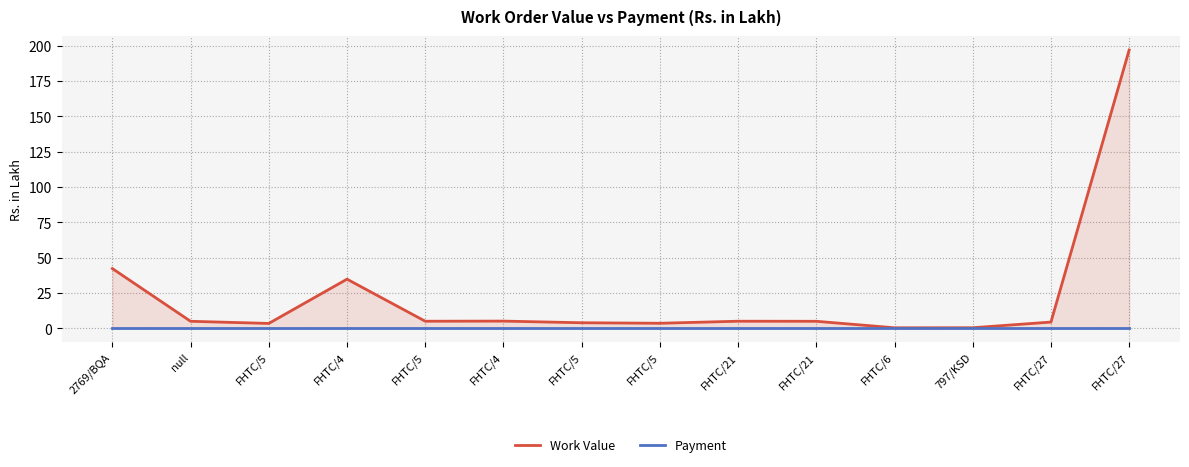

What is the lowest value of the Work Value series?

0.3